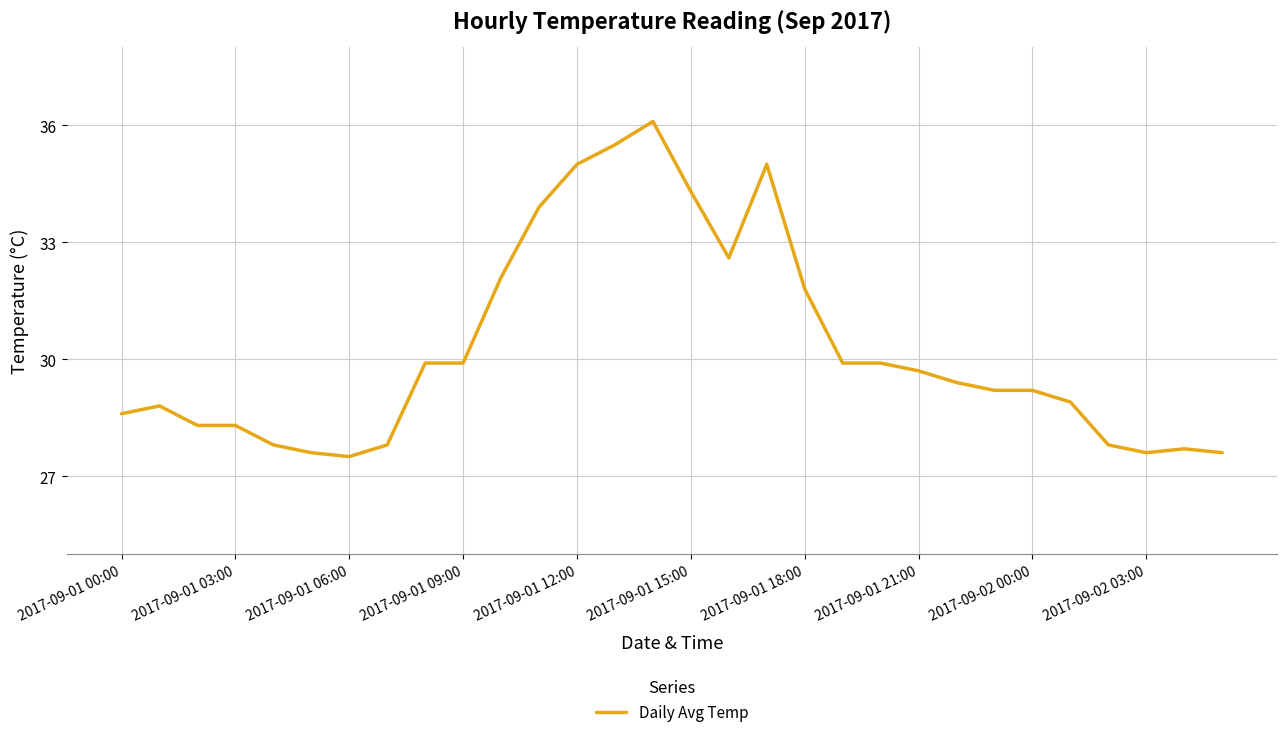

What is the difference between the maximum and minimum values?

8.6